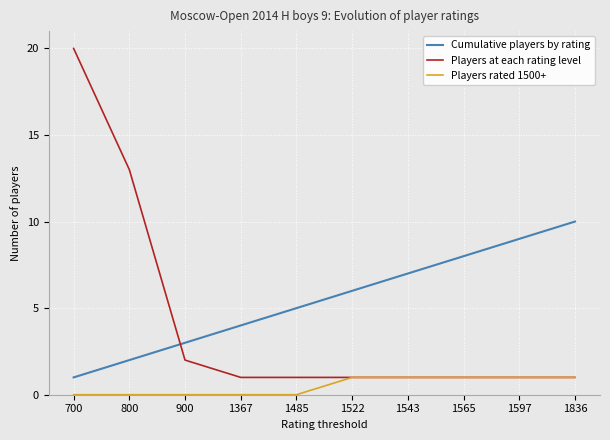

Where do Players at each rating level and Cumulative players by rating first cross each other?

800 and 900